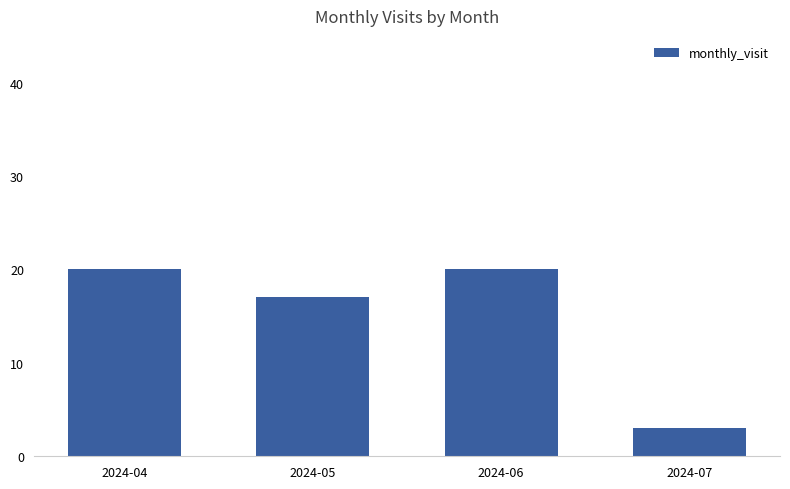

The chart shows a value of 3 at 2024-07. True or false?

True